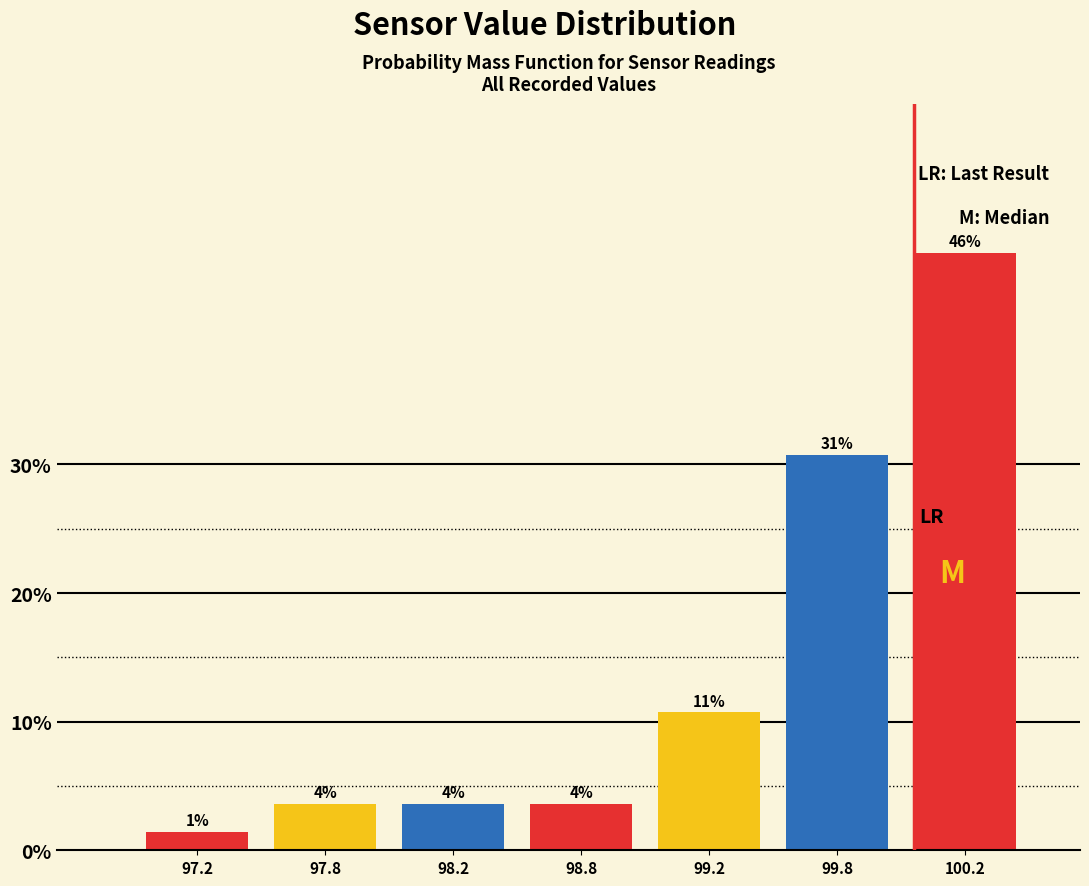

Does the chart contain any negative values?

No